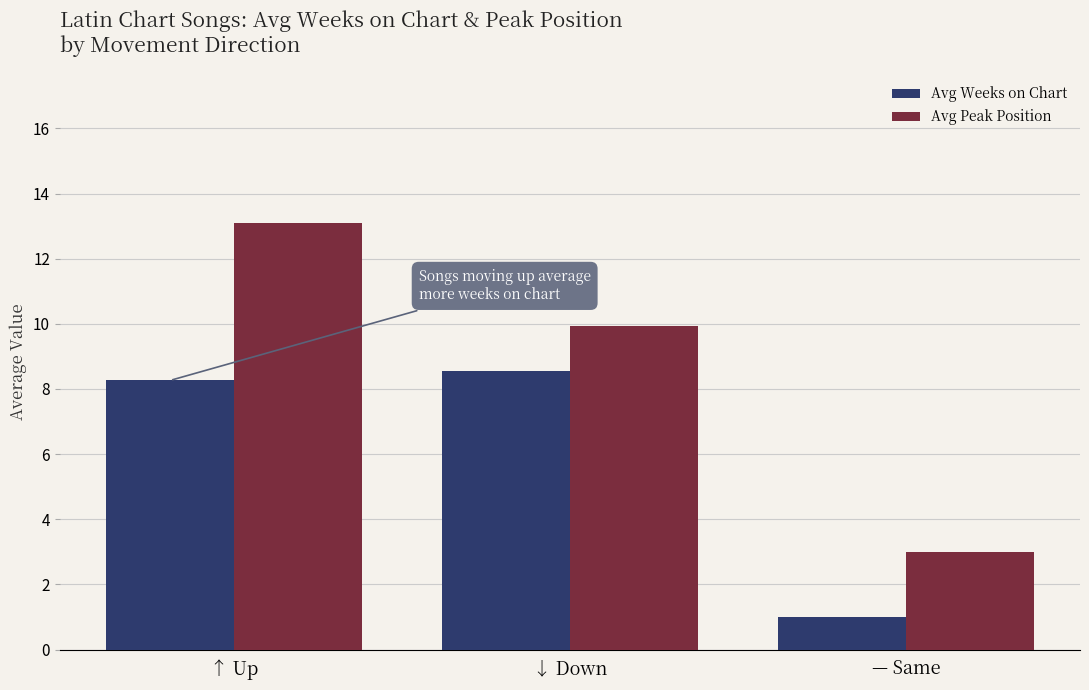

What are all the series names shown in the legend?

Avg Weeks on Chart, Avg Peak Position